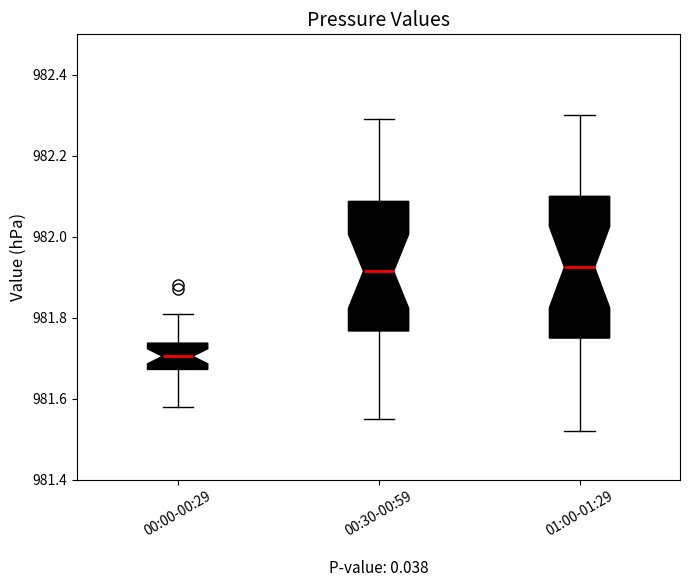

Reading left to right, transcribe this box plot: for each box, give where its median line is, the range the box spans, and where its two whiskers end, as read against the y-axis. The values are not printed on the chart, so give them approximately, as read against the axis.

00:00-00:29: median 981.70, box 981.68 to 981.74, whiskers 981.58 to 981.82
00:30-00:59: median 981.92, box 981.76 to 982.08, whiskers 981.56 to 982.30
01:00-01:29: median 981.92, box 981.76 to 982.10, whiskers 981.52 to 982.30